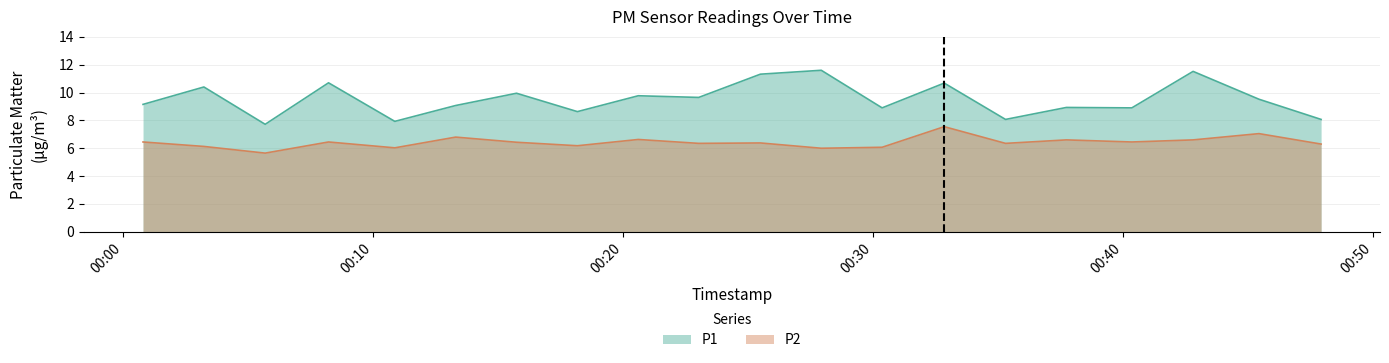

What is the approximate value of P1 at 2023-07-09T00:35:18?

8.1